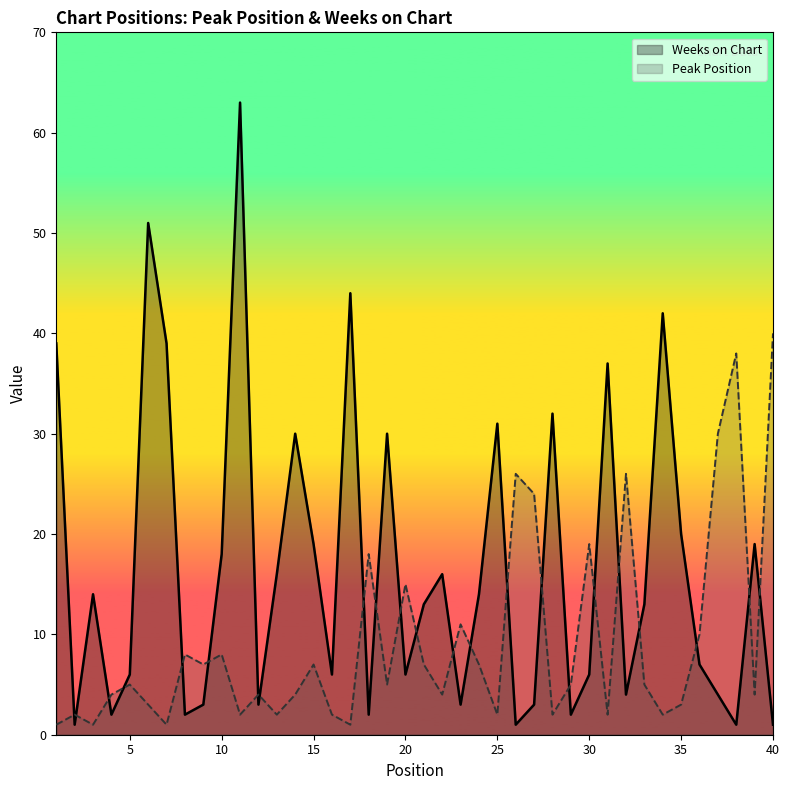

List the series in order of their peak value, lowest first.

Peak Position, Weeks on Chart